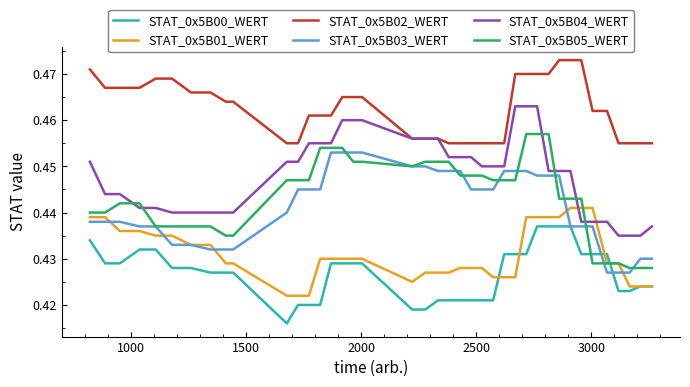

True or false: STAT_0x5B02_WERT and STAT_0x5B01_WERT intersect in this chart.

False